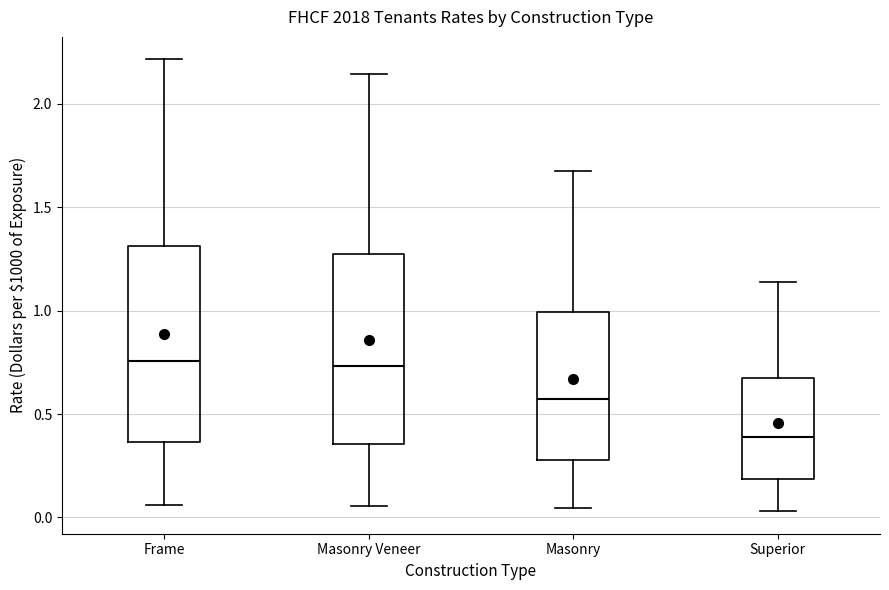

Reading left to right, transcribe this box plot: for each box, give where its median line is, the range the box spans, and where its two whiskers end, as read against the y-axis. The values are not printed on the chart, so give them approximately, as read against the axis.

Frame: median 0.75, box 0.35 to 1.30, whiskers 0.05 to 2.20
Masonry Veneer: median 0.75, box 0.35 to 1.25, whiskers 0.05 to 2.15
Masonry: median 0.55, box 0.30 to 1.00, whiskers 0.05 to 1.70
Superior: median 0.40, box 0.20 to 0.70, whiskers 0.05 to 1.15